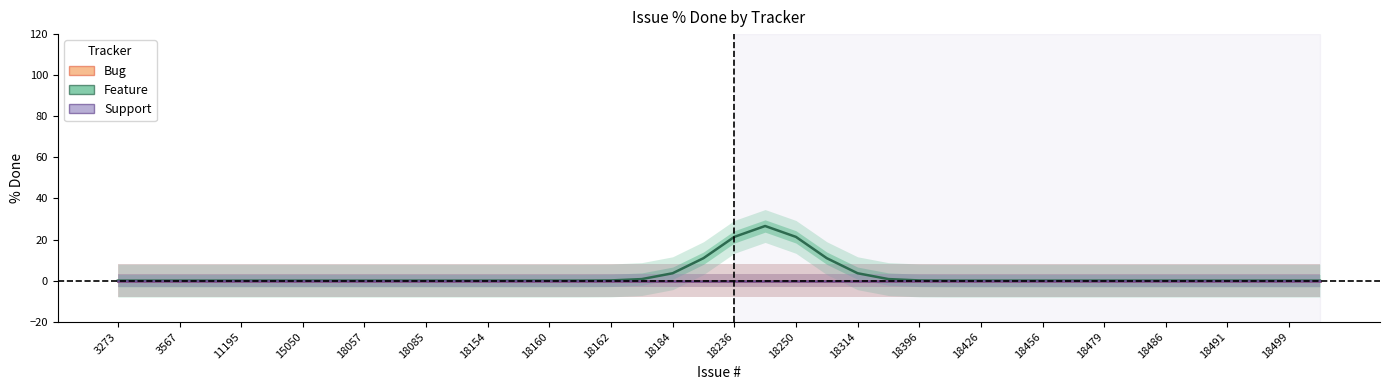

True or false: Feature and Support cross at least once.

False